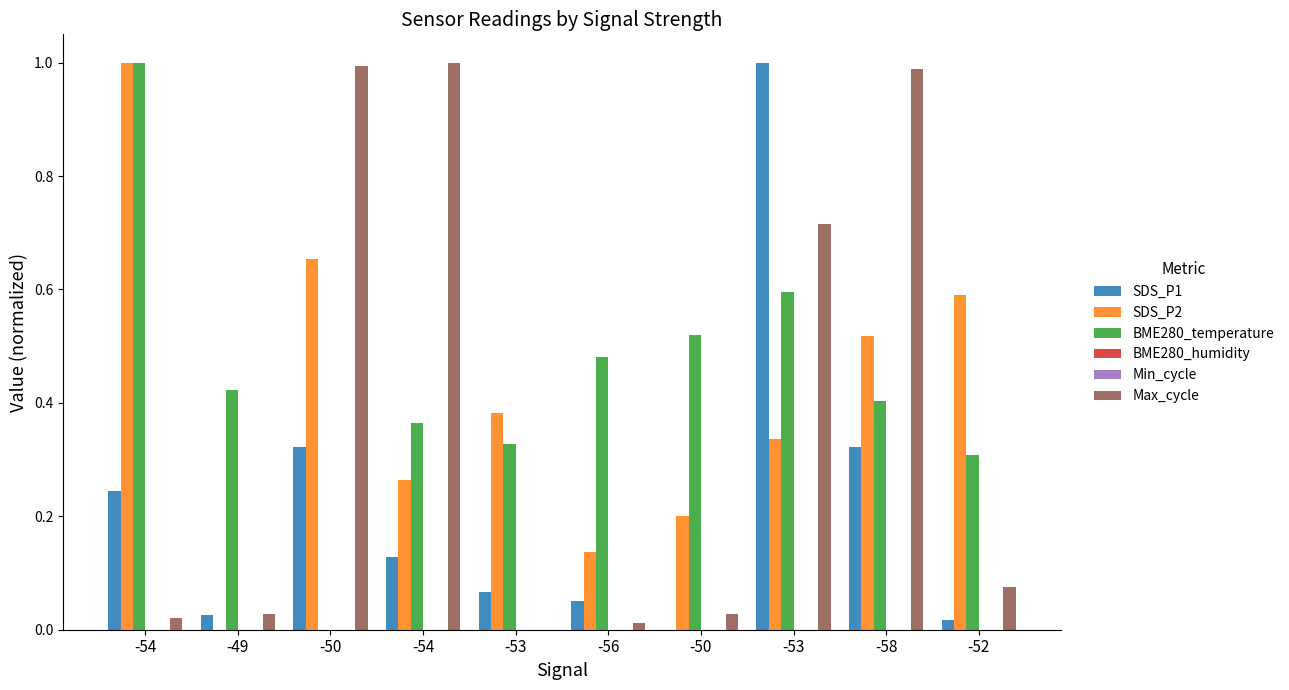

Which category has the highest value in the SDS_P2 series?

-54